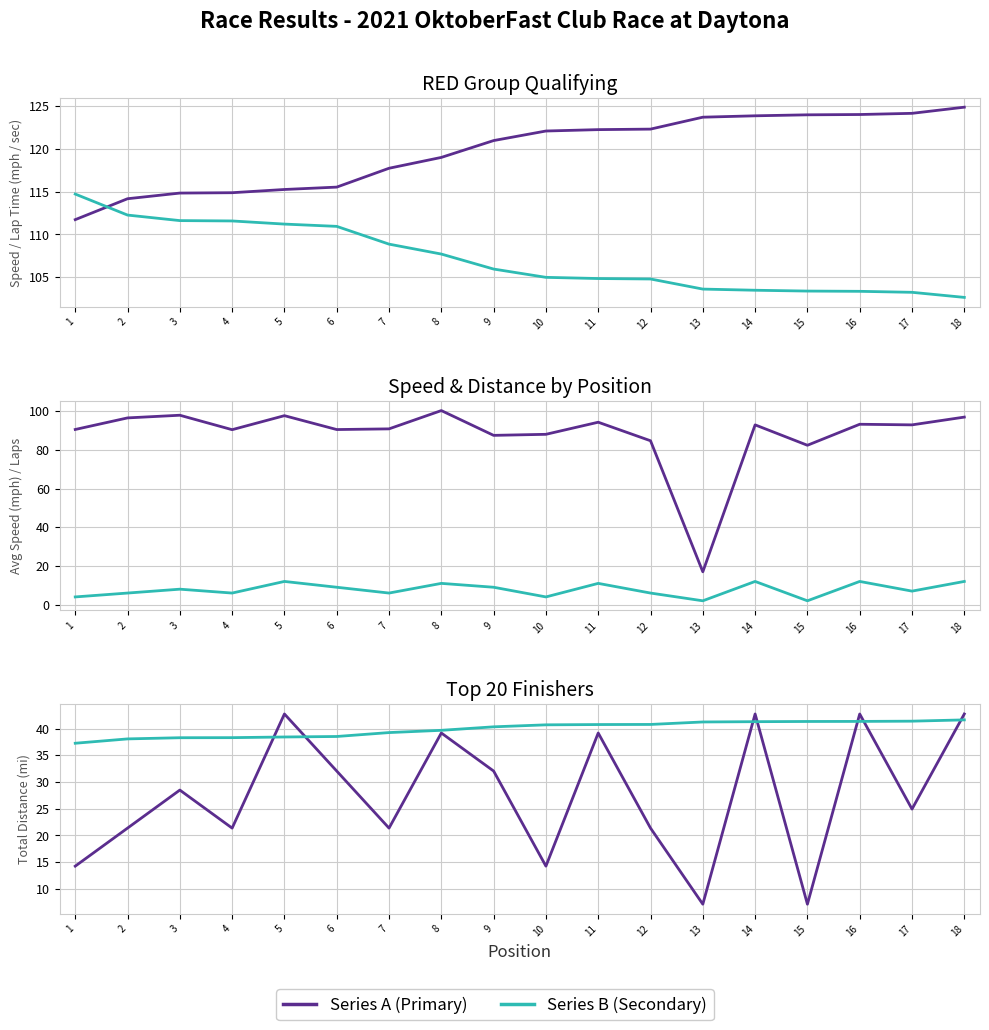

True or false: Best Lap time and Lap Time / 3 cross at least once.

False